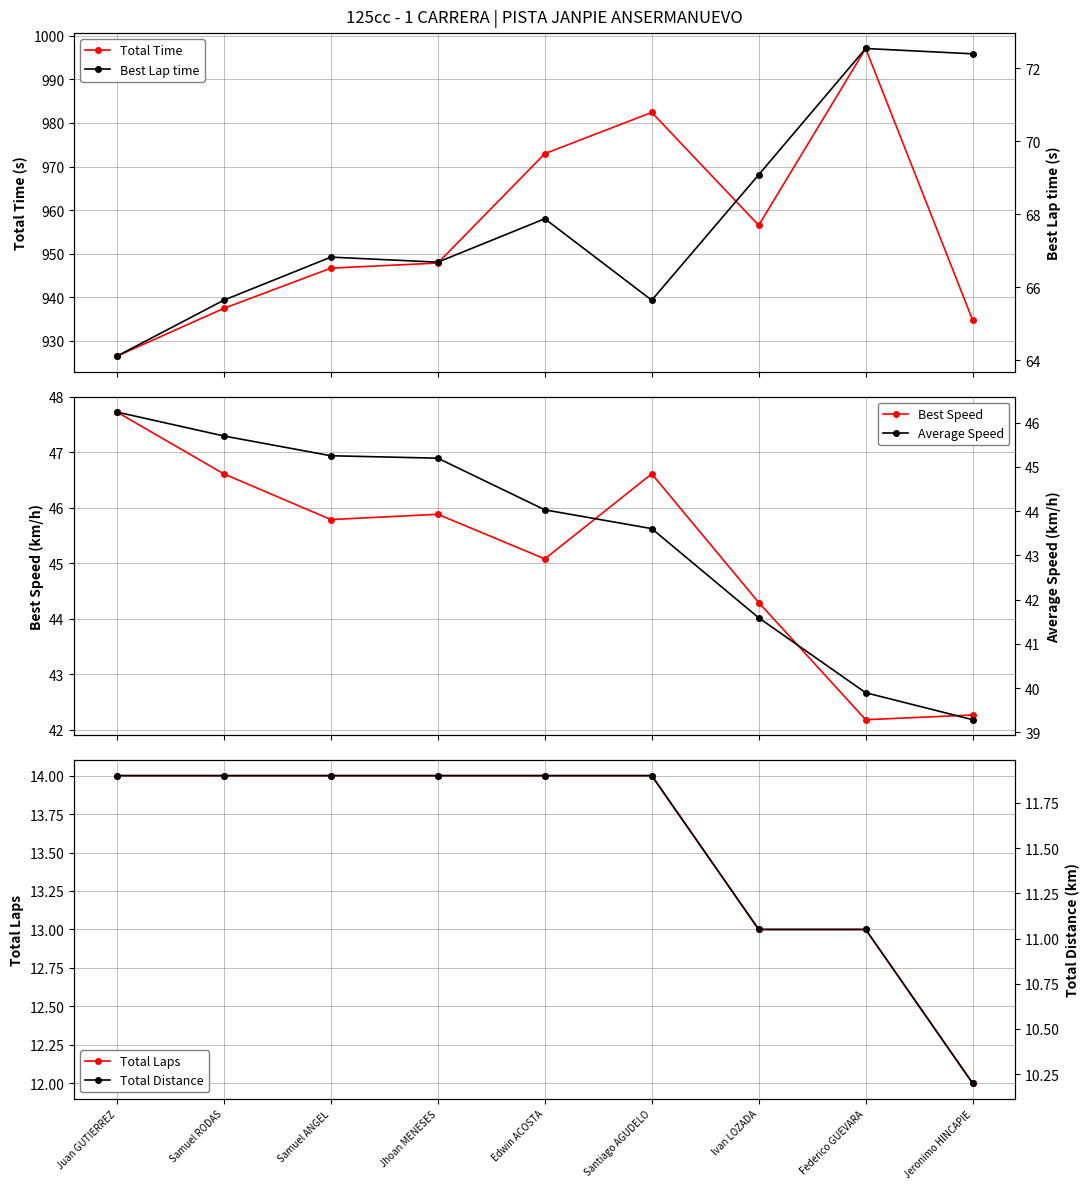

At which label is Best Lap time closest to 68?

Edwin ACOSTA